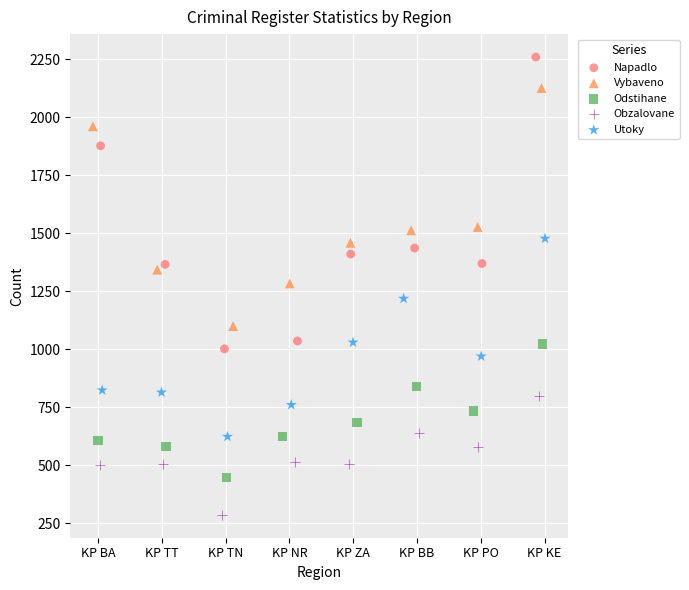

Which series contains the highest Y value?

Napadlo